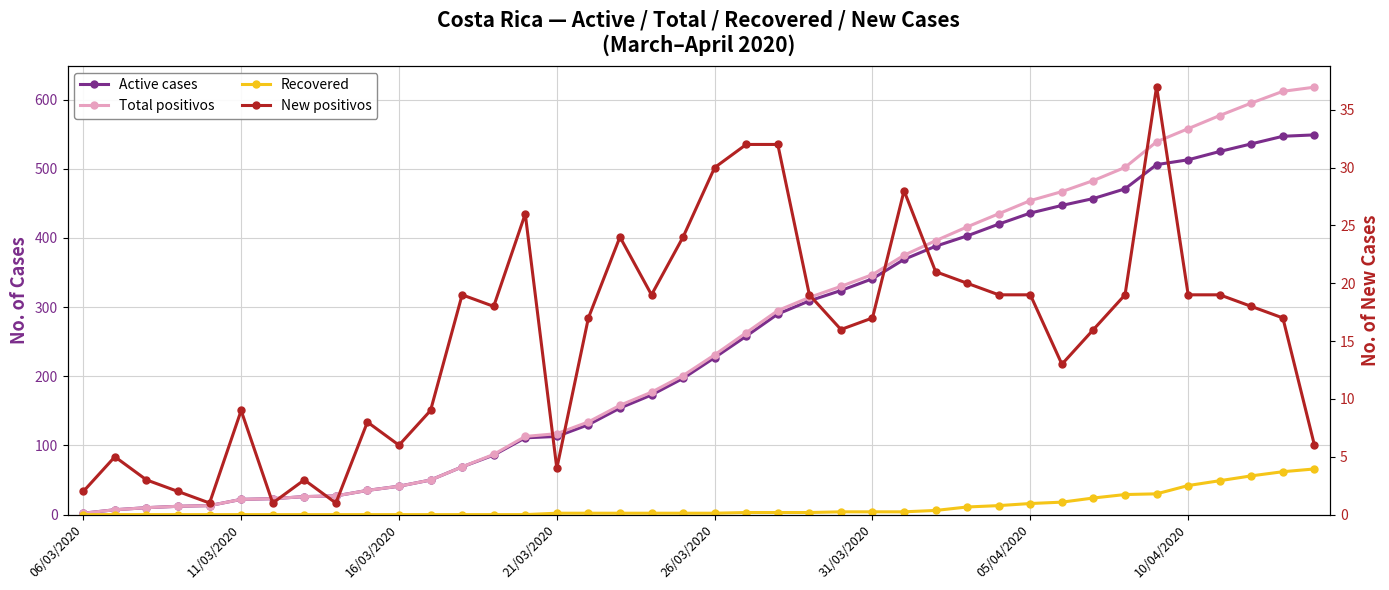

How many distinct data groups are displayed?

4